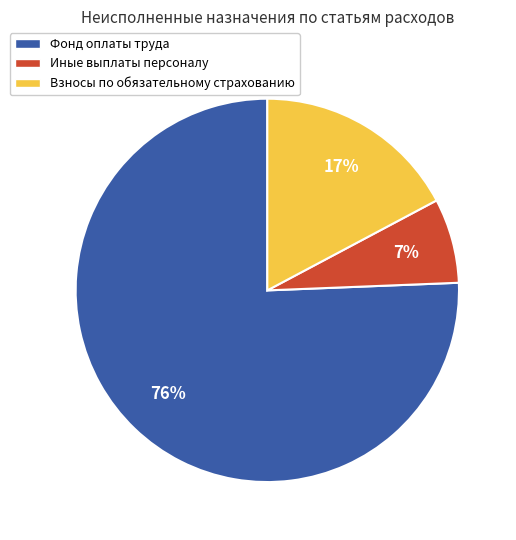

Between Иные выплаты персоналу and Фонд оплаты труда, which is larger?

Фонд оплаты труда